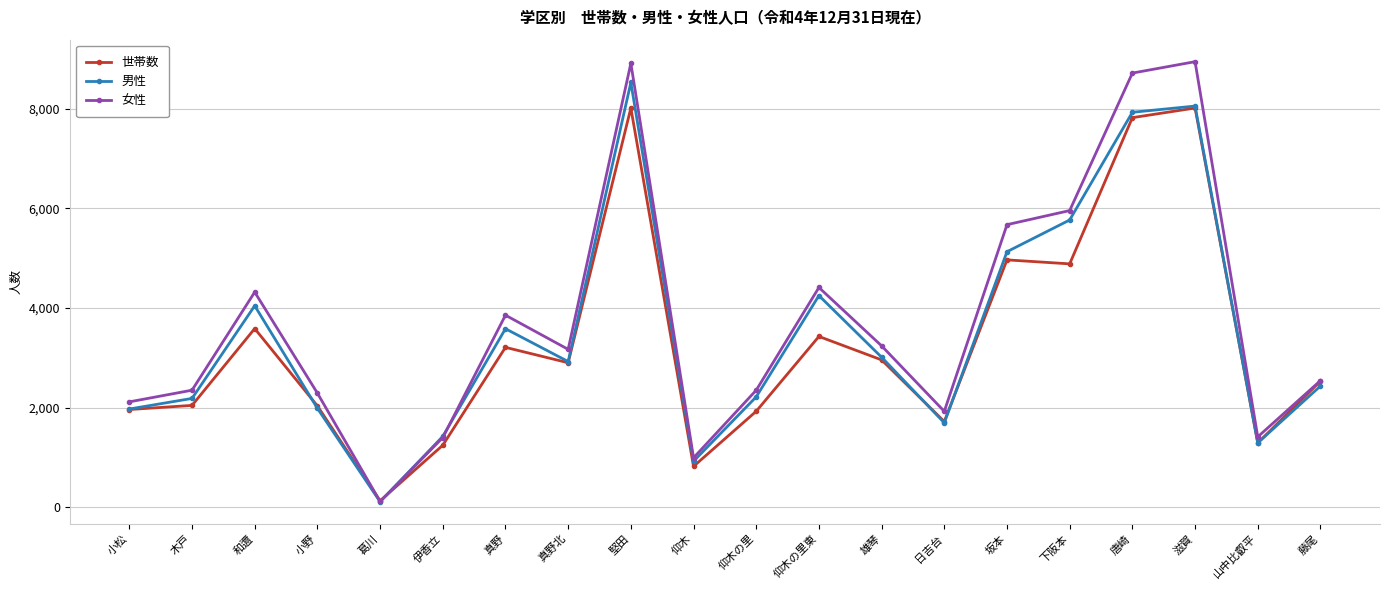

True or false: 女性 has more than 2 points higher than both neighbors.

True